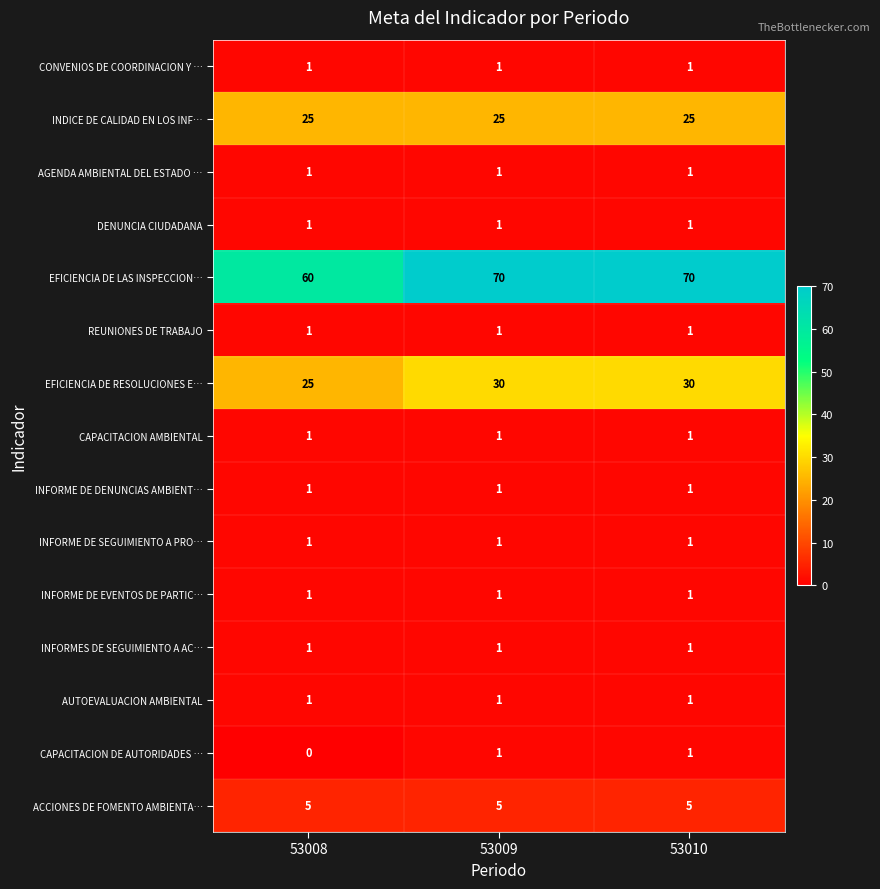

Count the EFICIENCIA DE RESOLUCIONES E… values in the range 25 to 30.

3